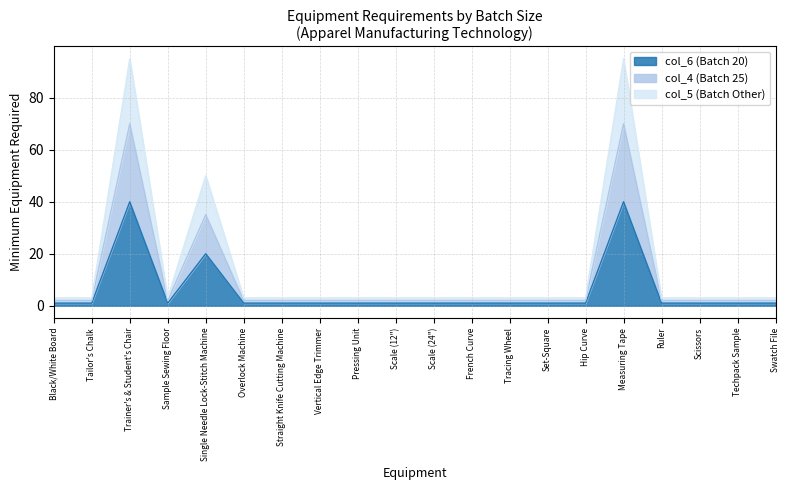

True or false: col_6 (Batch 20) and col_4 (Batch 25) intersect in this chart.

False